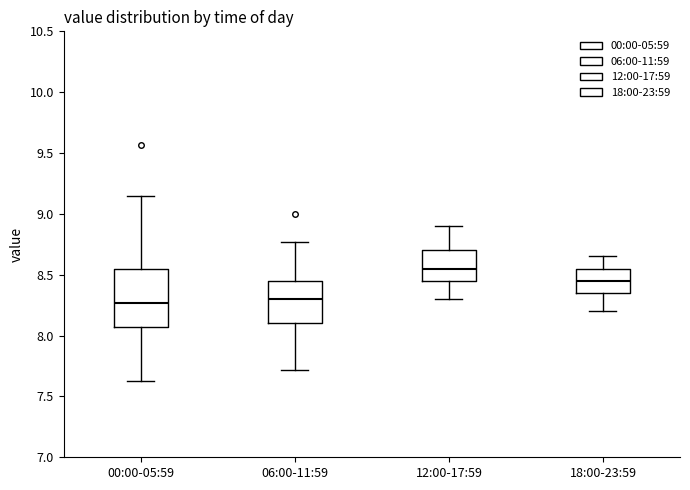

Reading left to right, read every box against the y-axis: the position of its median line, the range the box covers, and the ends of its whiskers. The values are not printed on the chart, so give them approximately, as read against the axis.

00:00-05:59: median 8.25, box 8.05 to 8.55, whiskers 7.65 to 9.15
06:00-11:59: median 8.30, box 8.10 to 8.45, whiskers 7.70 to 8.75
12:00-17:59: median 8.55, box 8.45 to 8.70, whiskers 8.30 to 8.90
18:00-23:59: median 8.45, box 8.35 to 8.55, whiskers 8.20 to 8.65